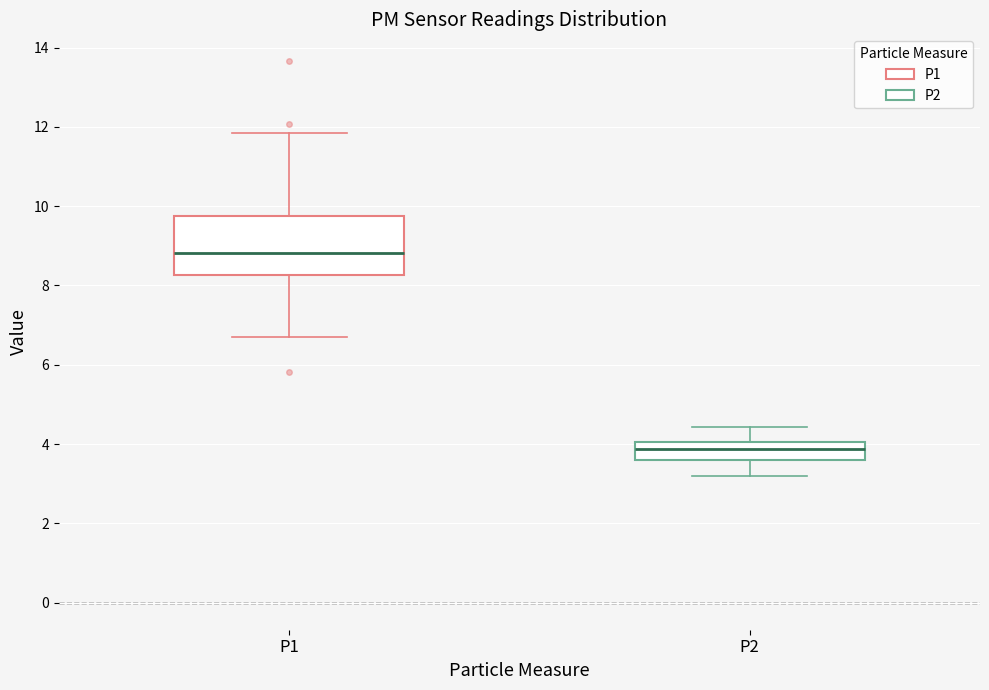

Which box has the highest median line?

P1